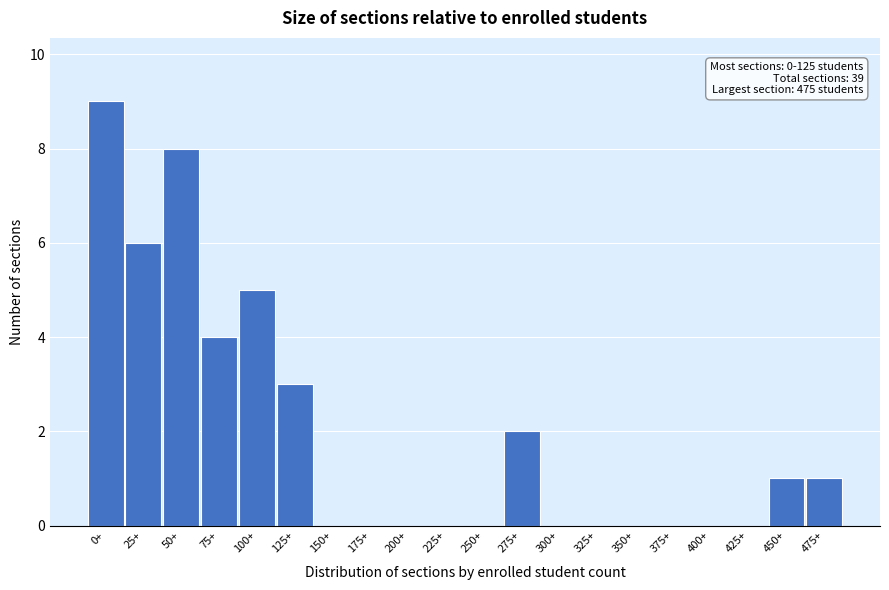

Reading right to left, what are all the values shown in this chart?

475+=1	450+=1	425+=0	400+=0	375+=0	350+=0	325+=0	300+=0	275+=2	250+=0	225+=0	200+=0	175+=0	150+=0	125+=3	100+=5	75+=4	50+=8	25+=6	0+=9